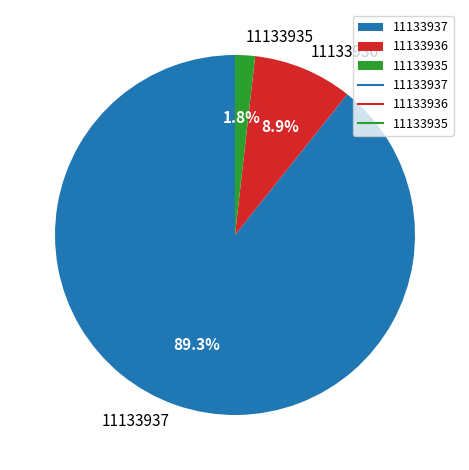

To the nearest percent, what is the average slice percentage?

33%